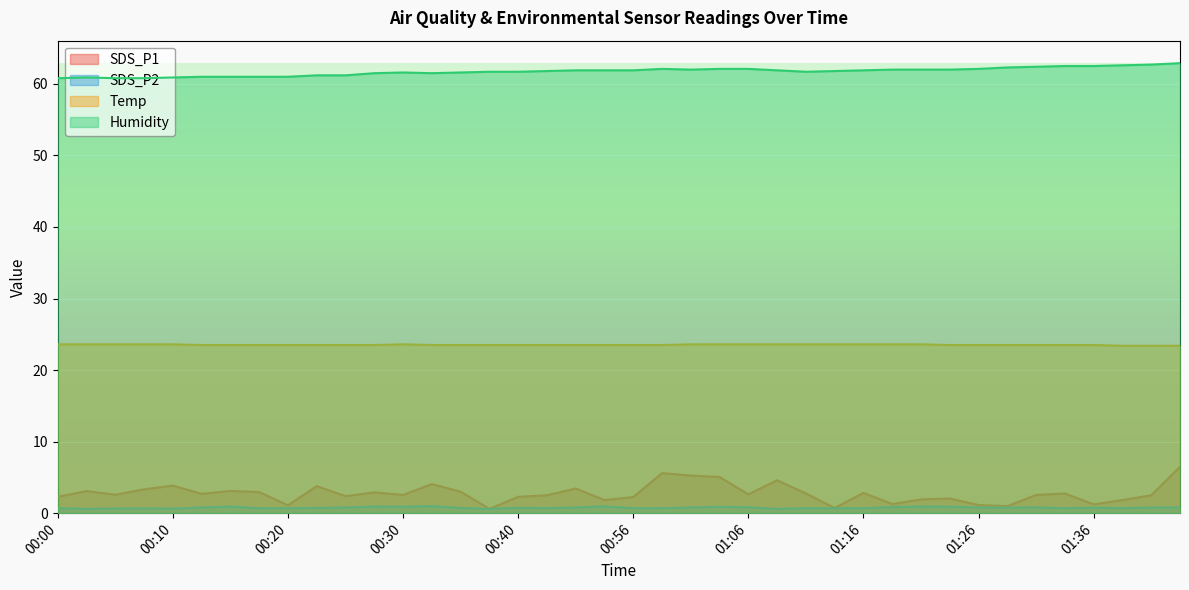

What is the sum of all Humidity values?

2469.3